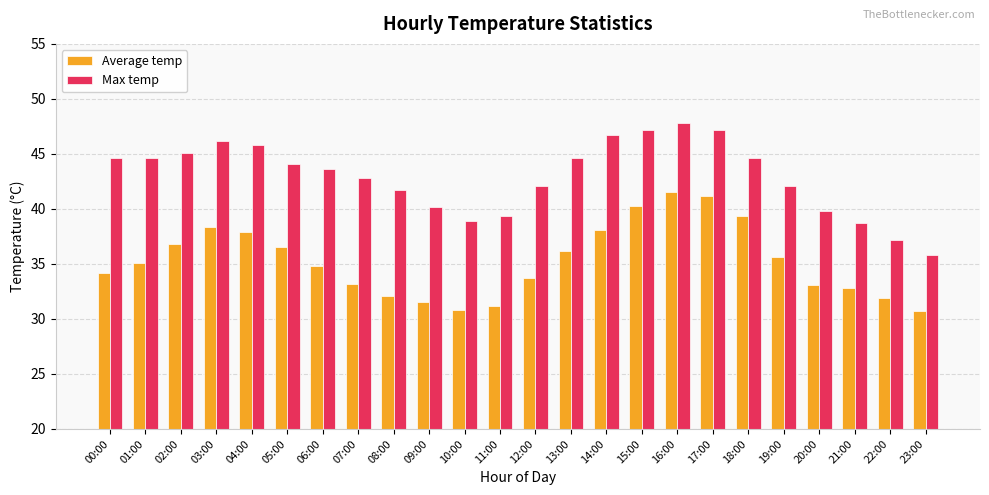

At 20:00, list the series in order from smallest to largest.

Average temp, Max temp